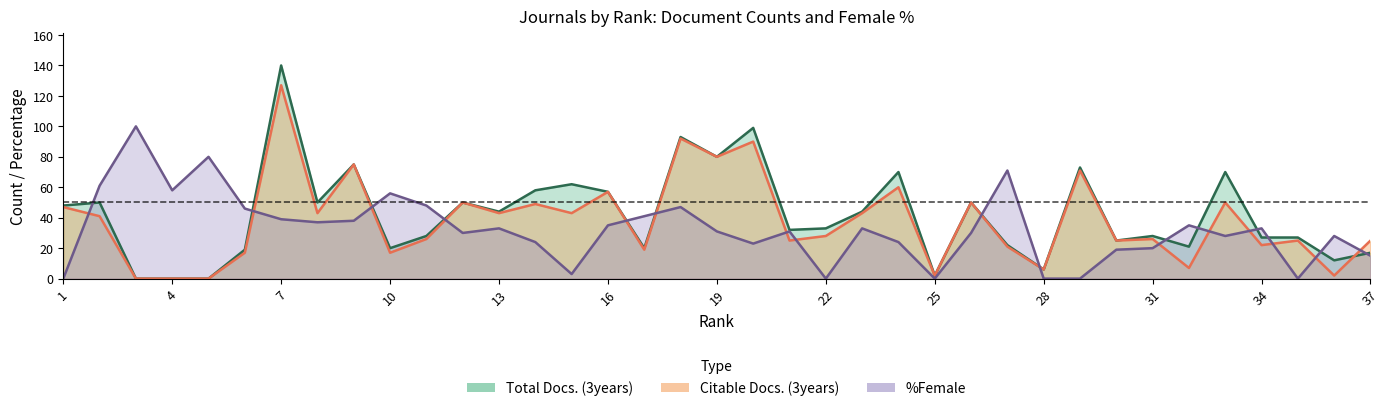

Which series has the largest total across all categories?

Total Docs. (3years)